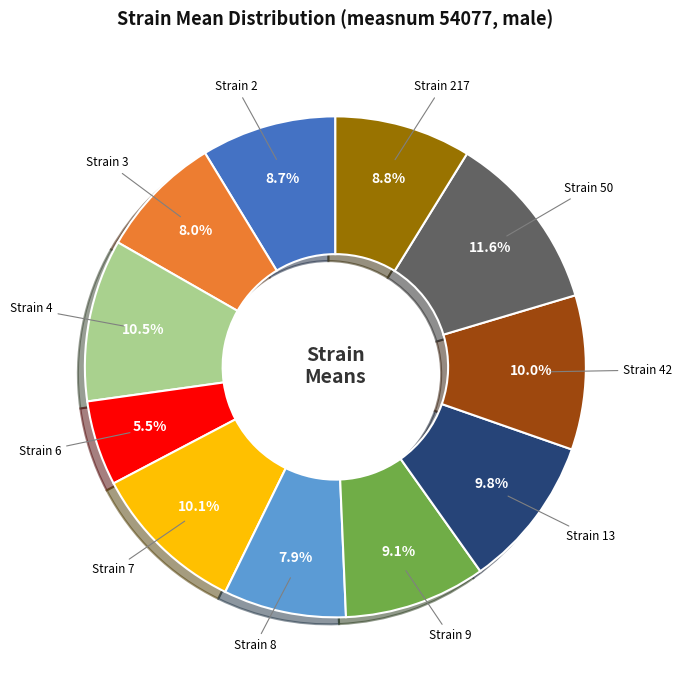

How many segments does this pie chart have?

11